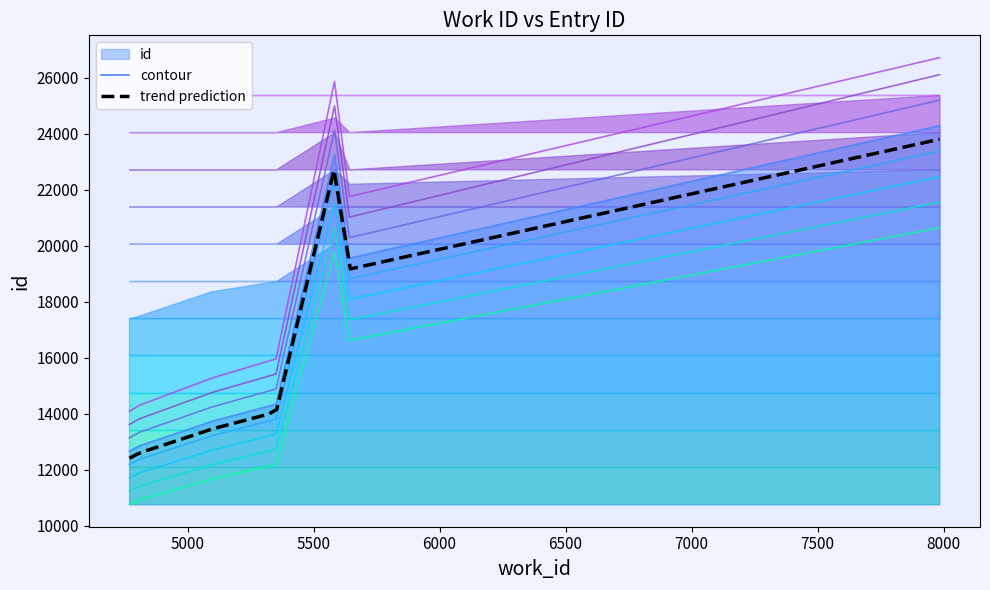

What is the maximum value shown in the chart?

24296